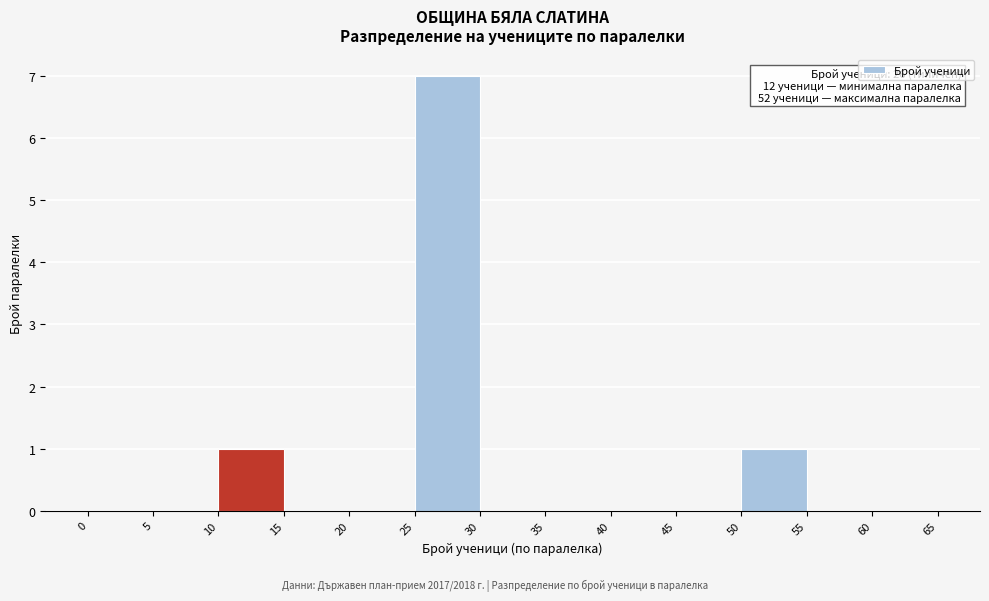

Which range on the x-axis has the tallest bar?

25 to 30